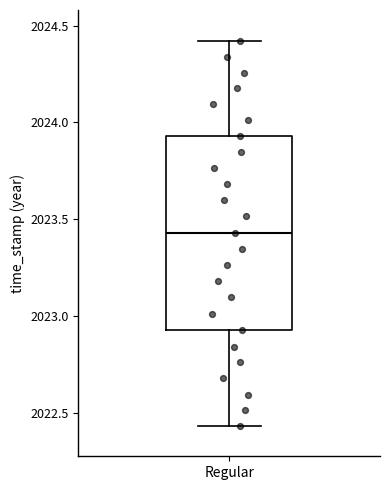

Read this box plot against the y-axis: the position of the median line, the range covered by the box, and the ends of both whiskers. The values are not printed on the chart, so give them approximately, as read against the axis.

median 2023.45, box 2022.95 to 2023.95, whiskers 2022.45 to 2024.40